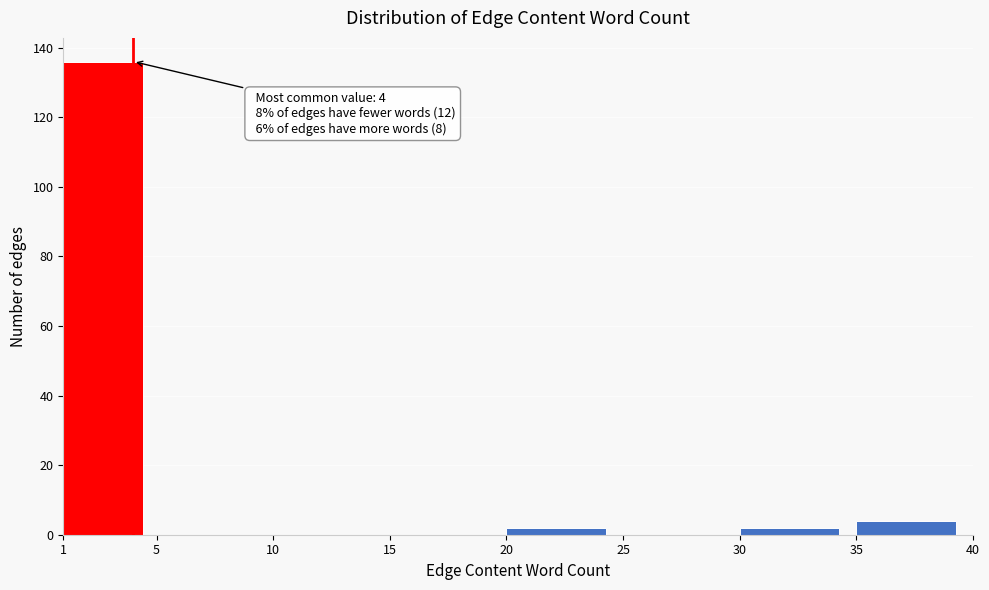

Which range on the x-axis has the tallest bar?

1 to 5